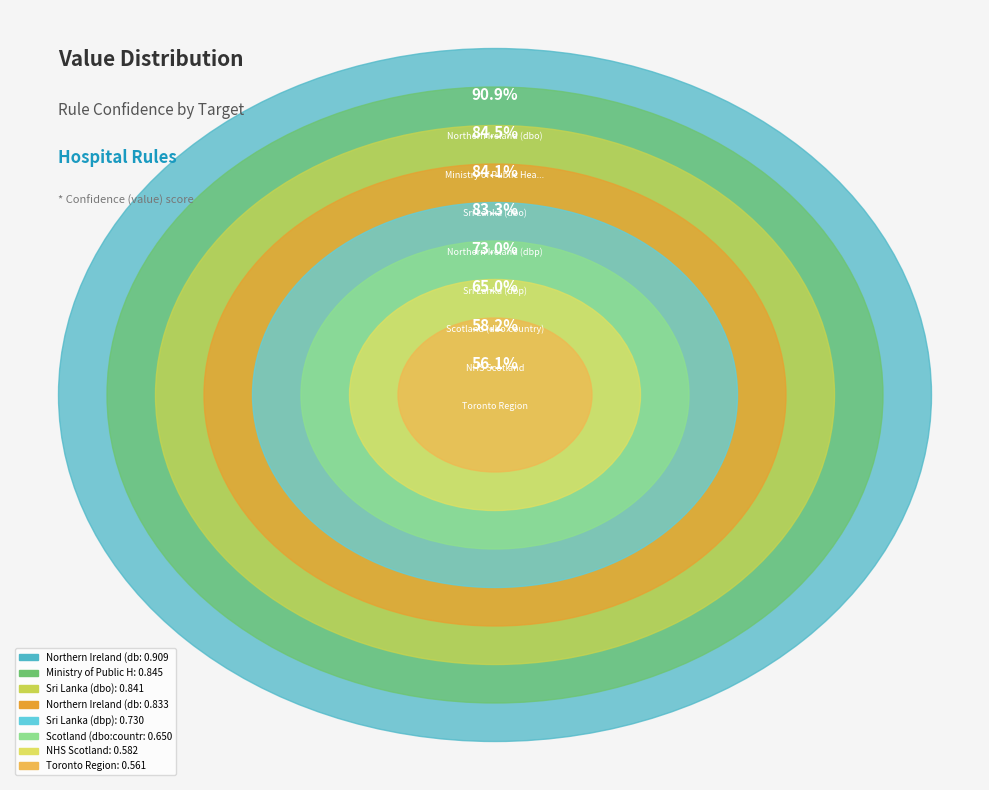

Which slice is the smallest?

Toronto Region